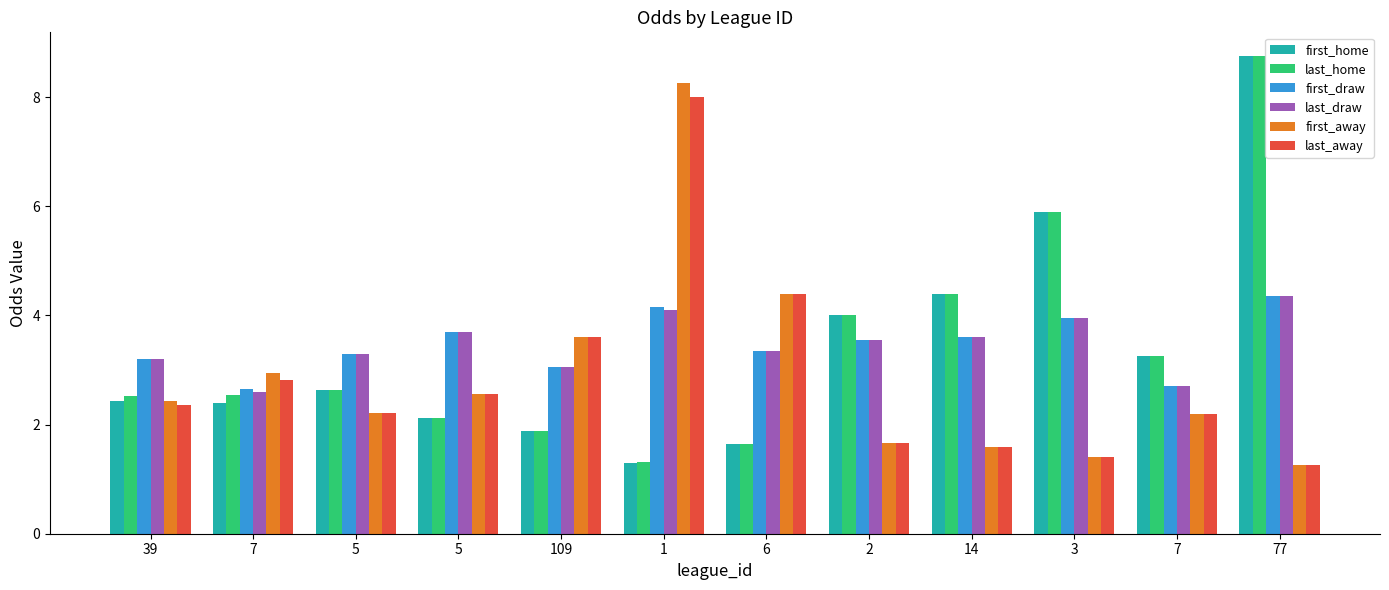

What is the difference between the highest and lowest values at 6?

2.8